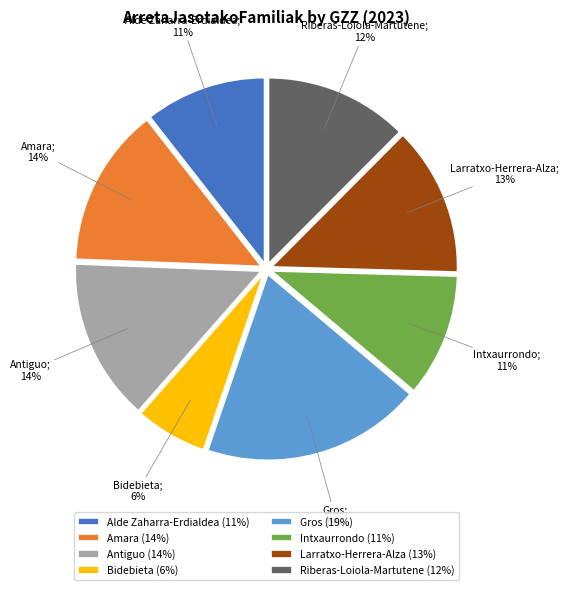

To the nearest percent, what is the average slice percentage?

12%